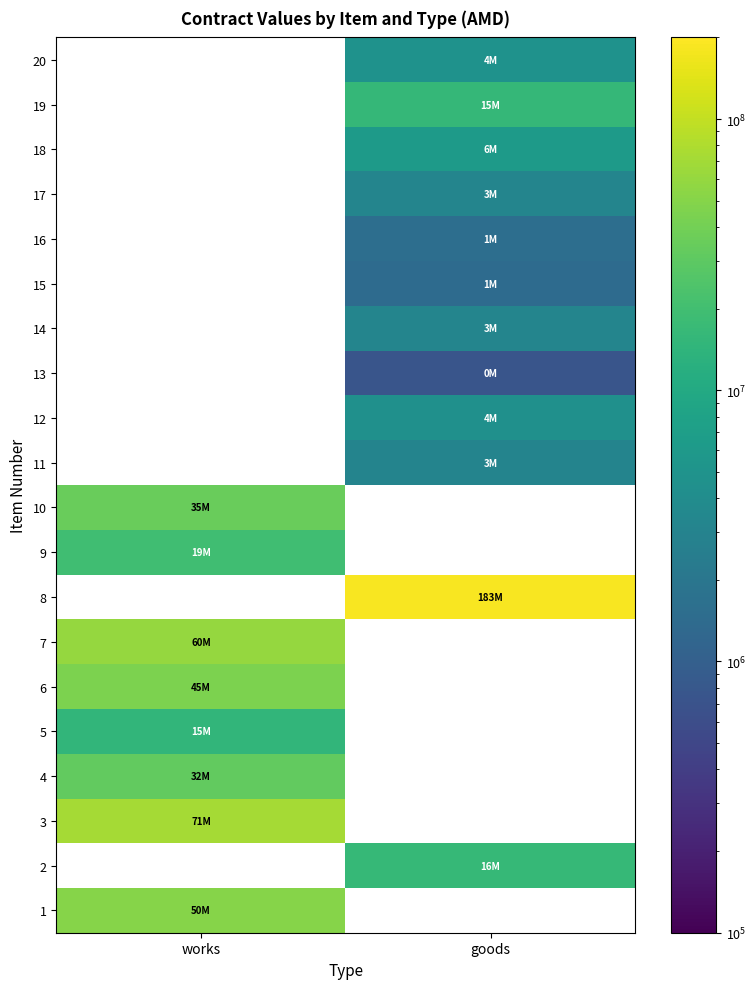

Is it true that 10 equals 35000000.0 at works?

True